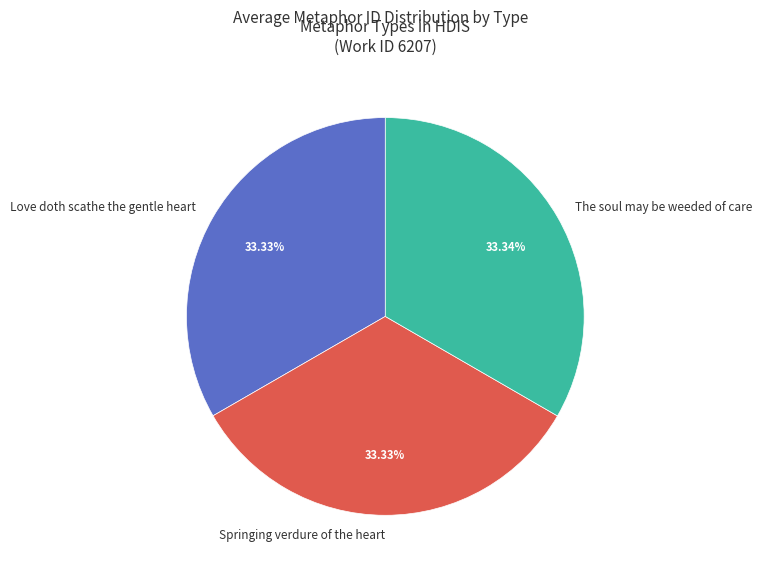

Does any single category account for the majority?

No